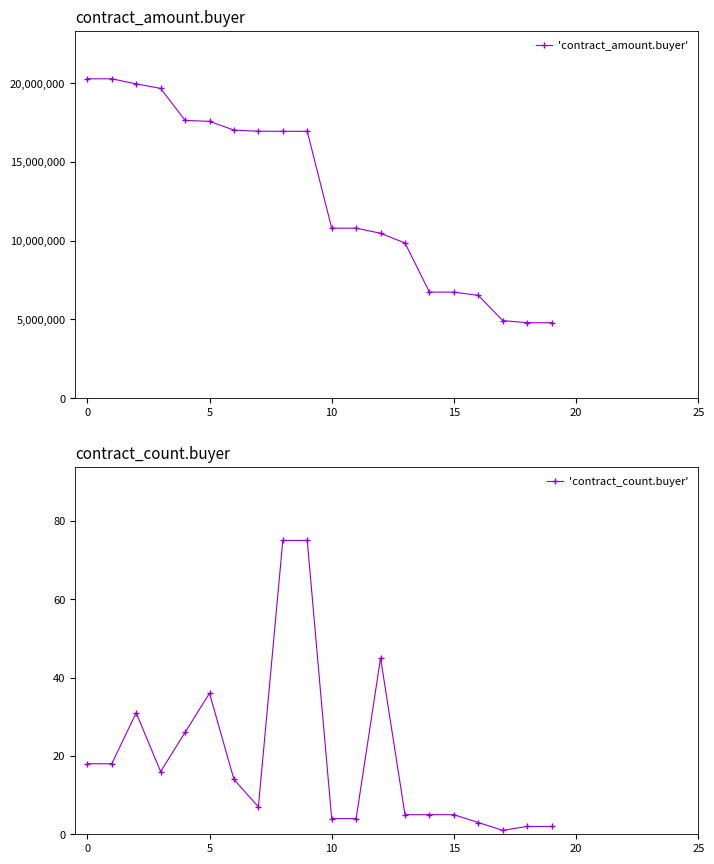

True or false: 'contract_amount.buyer' has more than 1 points higher than both neighbors.

False